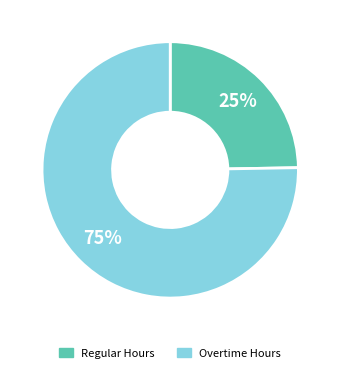

Is there any slice that represents more than half of the pie?

Yes